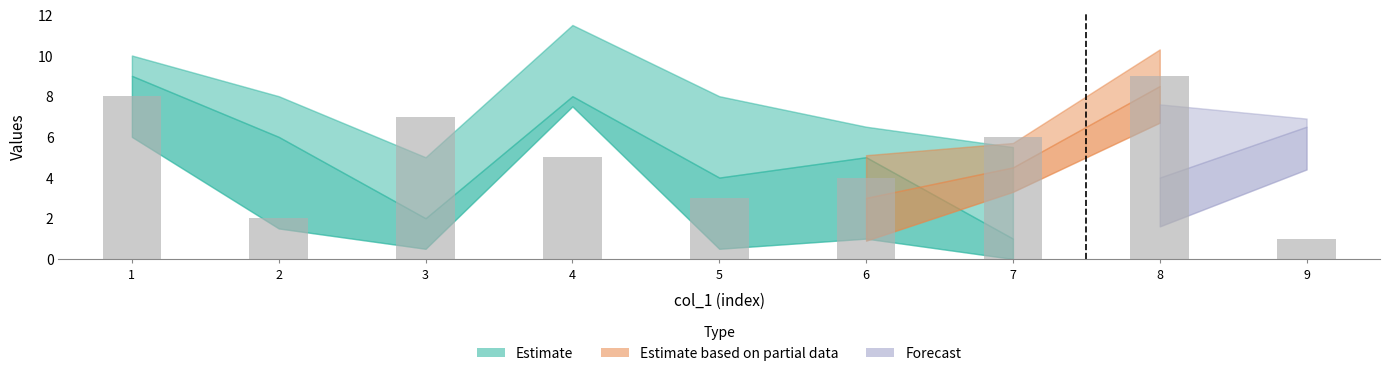

Rank the categories by value from highest to lowest.

8, 1, 3, 7, 4, 6, 5, 2, 9